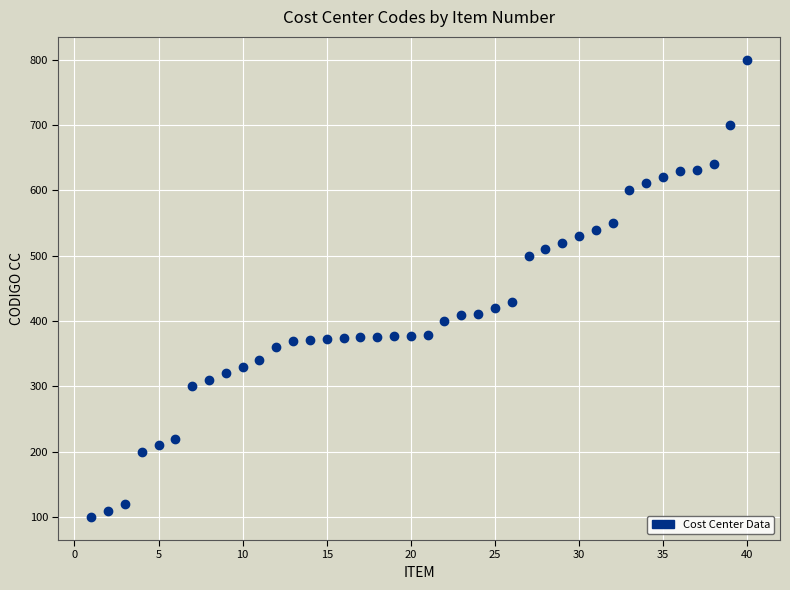

What is the range of X values (max minus min)?

39